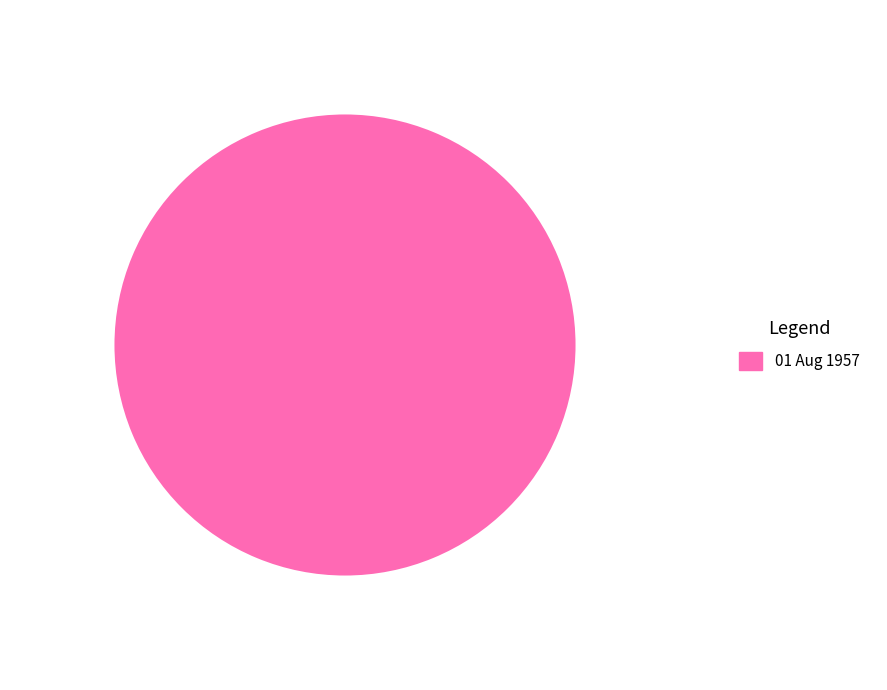

Rank the categories by value from lowest to highest.

01 Aug 1957